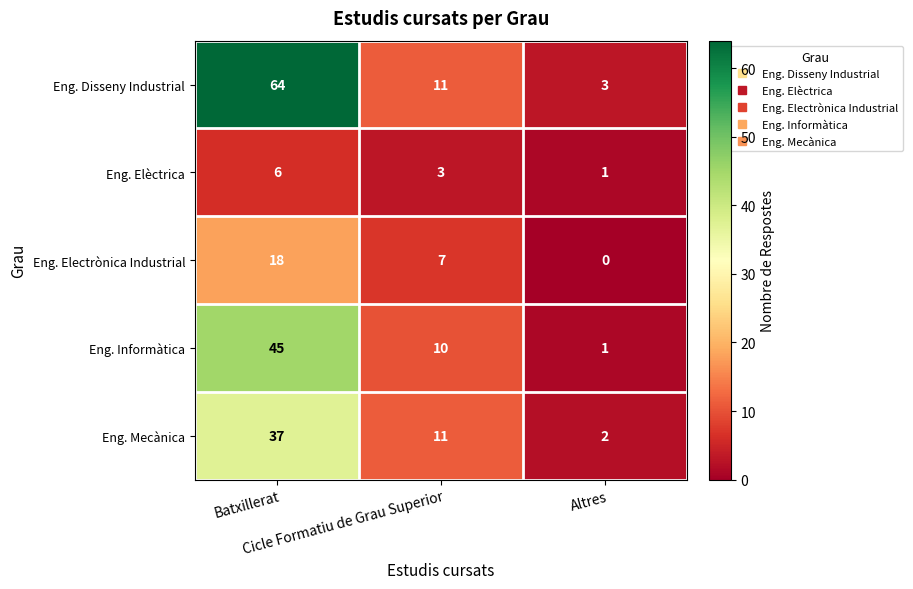

Which series has the largest range (max minus min)?

Eng. Disseny Industrial